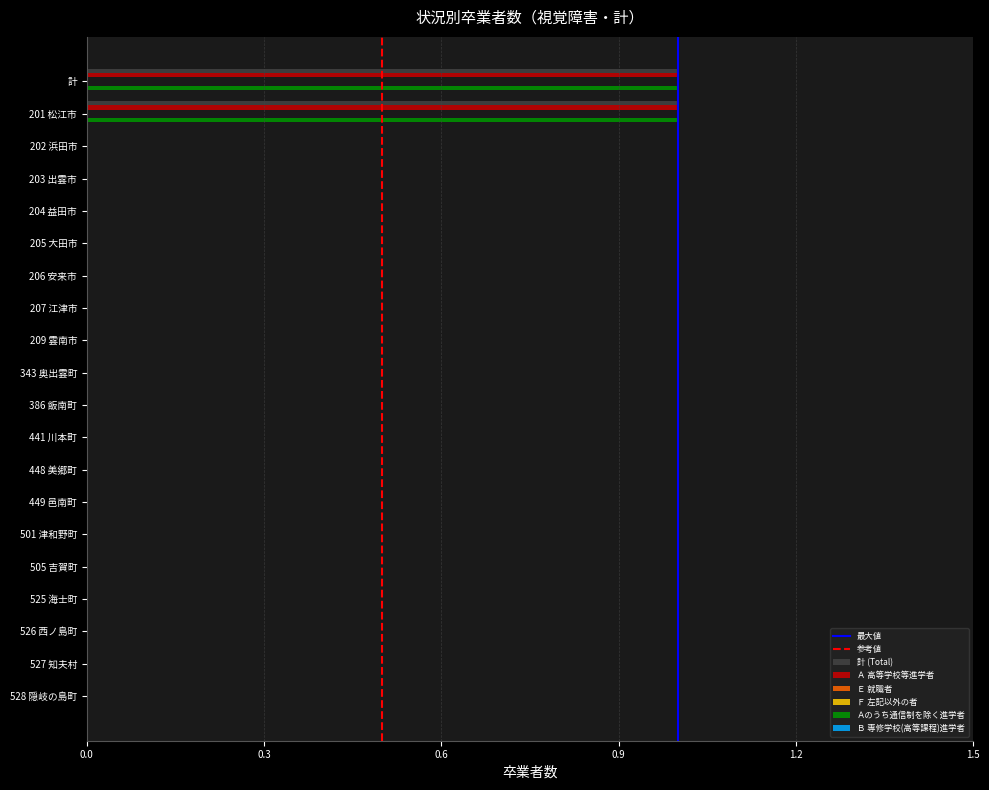

Reading left to right, transcribe all the data shown in this chart.

計 (Total): 計=1	201 松江市=1	202 浜田市=0	203 出雲市=0	204 益田市=0	205 大田市=0	206 安来市=0	207 江津市=0	209 雲南市=0	343 奥出雲町=0	386 飯南町=0	441 川本町=0	448 美郷町=0	449 邑南町=0	501 津和野町=0	505 吉賀町=0	525 海士町=0	526 西ノ島町=0	527 知夫村=0	528 隠岐の島町=0
Ａ 高等学校等進学者: 計=1	201 松江市=1	202 浜田市=0	203 出雲市=0	204 益田市=0	205 大田市=0	206 安来市=0	207 江津市=0	209 雲南市=0	343 奥出雲町=0	386 飯南町=0	441 川本町=0	448 美郷町=0	449 邑南町=0	501 津和野町=0	505 吉賀町=0	525 海士町=0	526 西ノ島町=0	527 知夫村=0	528 隠岐の島町=0
Ａのうち通信制を除く進学者: 計=1	201 松江市=1	202 浜田市=0	203 出雲市=0	204 益田市=0	205 大田市=0	206 安来市=0	207 江津市=0	209 雲南市=0	343 奥出雲町=0	386 飯南町=0	441 川本町=0	448 美郷町=0	449 邑南町=0	501 津和野町=0	505 吉賀町=0	525 海士町=0	526 西ノ島町=0	527 知夫村=0	528 隠岐の島町=0